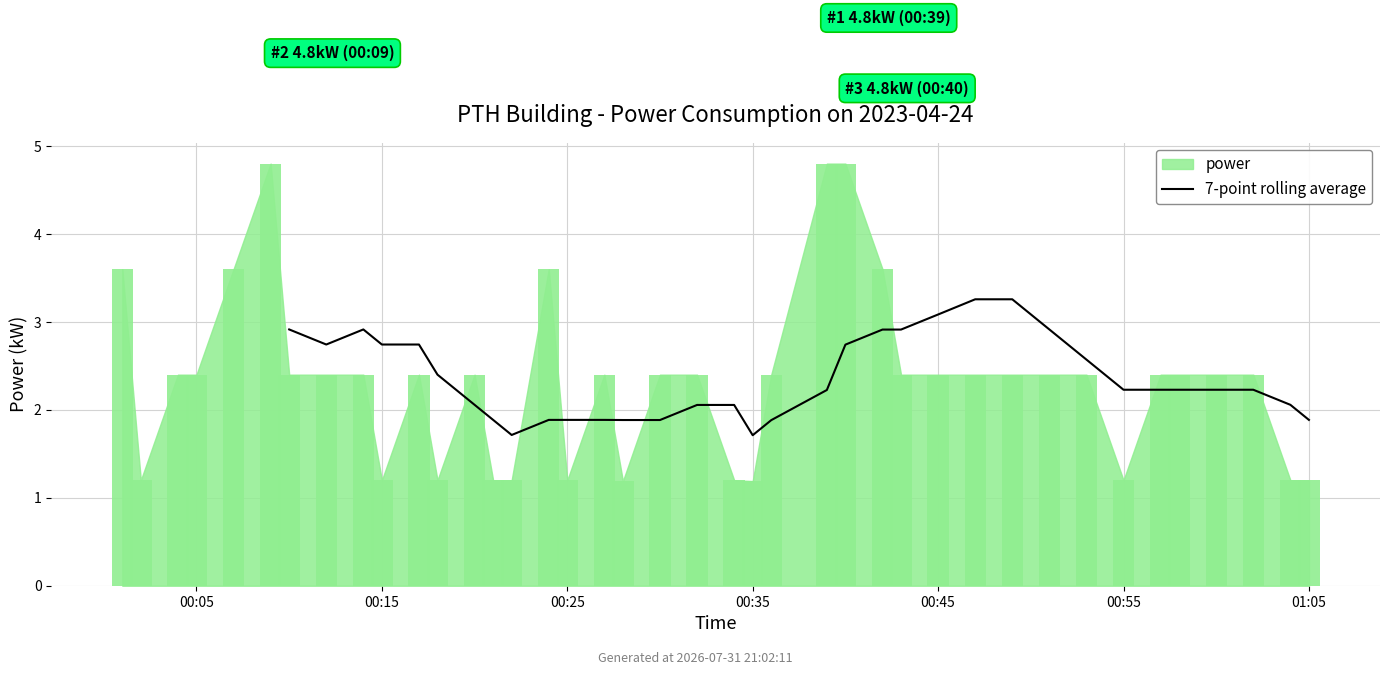

Are the bars grouped side by side (vs. stacked)?

No